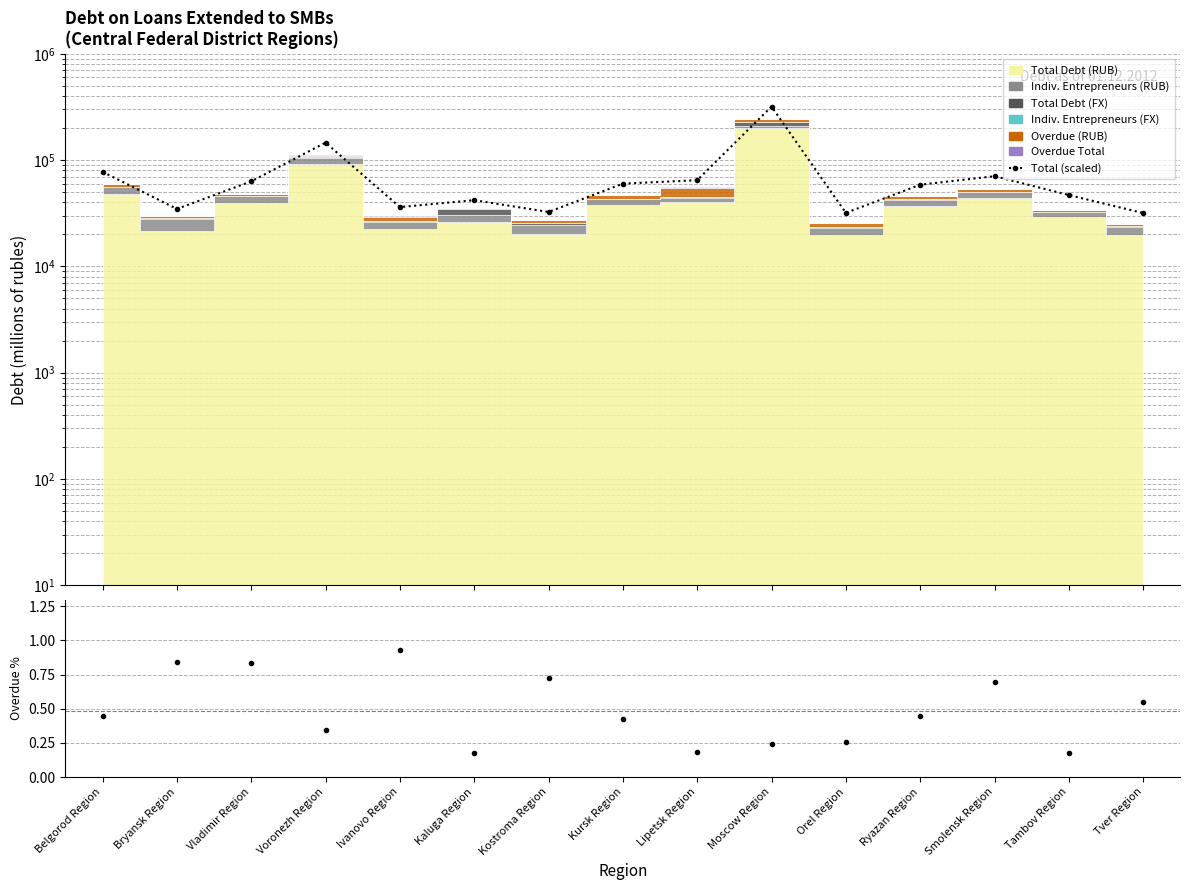

What value does the data have at Bryansk Region?

34700.8